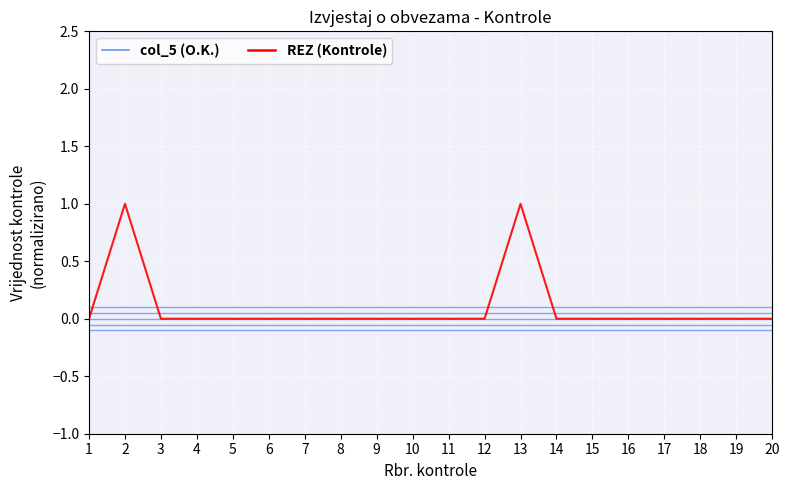

What is the maximum value shown in the chart?

1